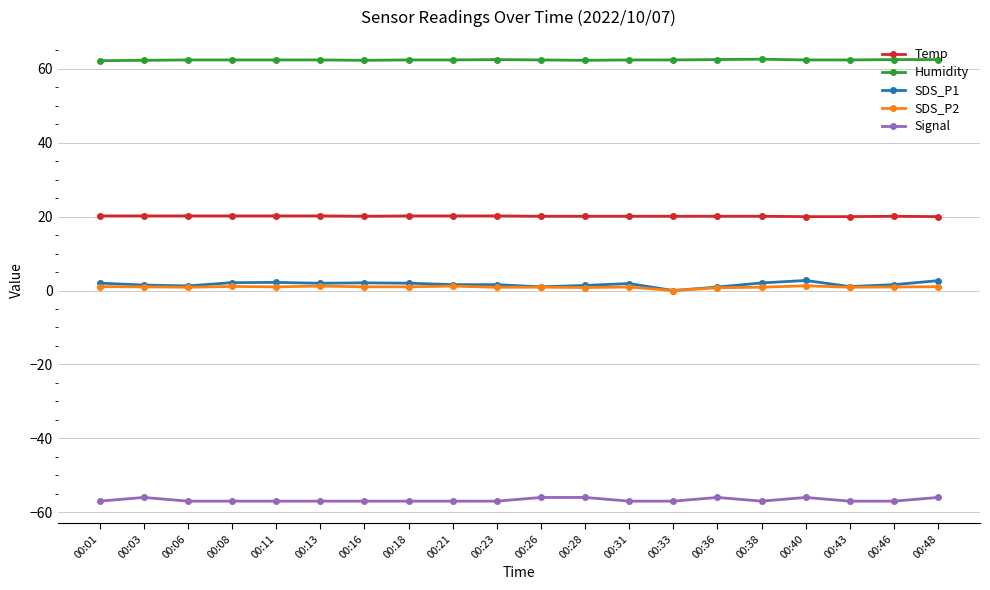

What is the value of the SDS_P1 point at the 19th from the left?

1.6